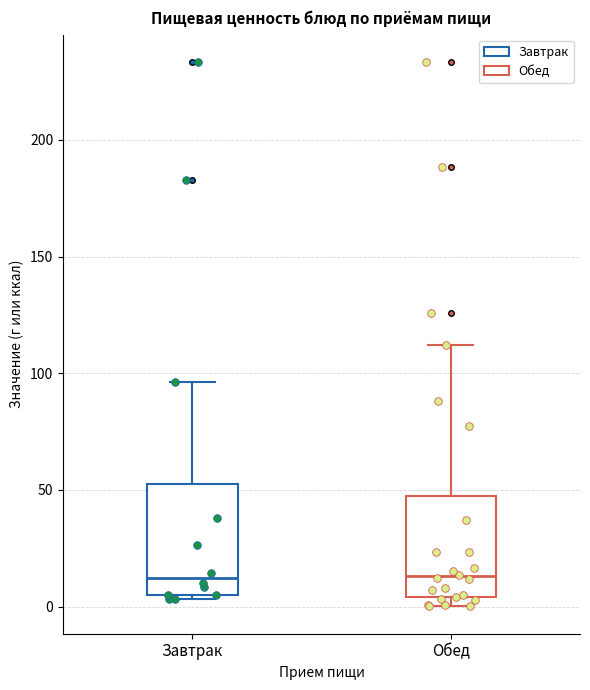

Reading left to right, read every box against the y-axis: the position of its median line, the range the box covers, and the ends of its whiskers. The values are not printed on the chart, so give them approximately, as read against the axis.

Завтрак: median 10, box 5 to 50, whiskers 5 (just below the box's lower edge) to 95
Обед: median 15, box 5 to 45, whiskers 0 to 110